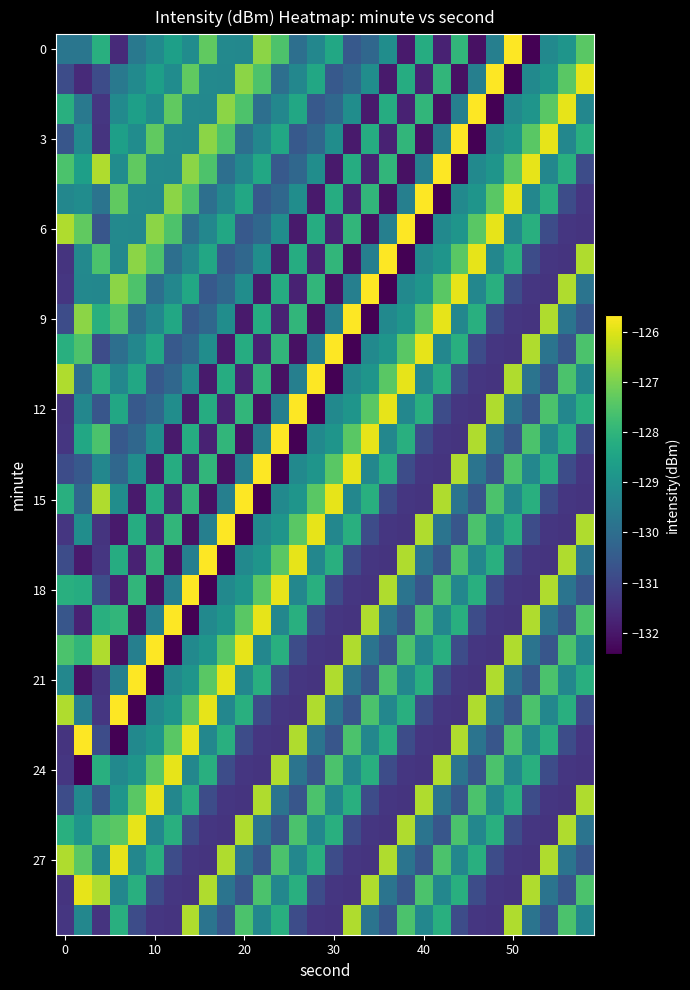

Which label corresponds to the smallest value in the chart?

26